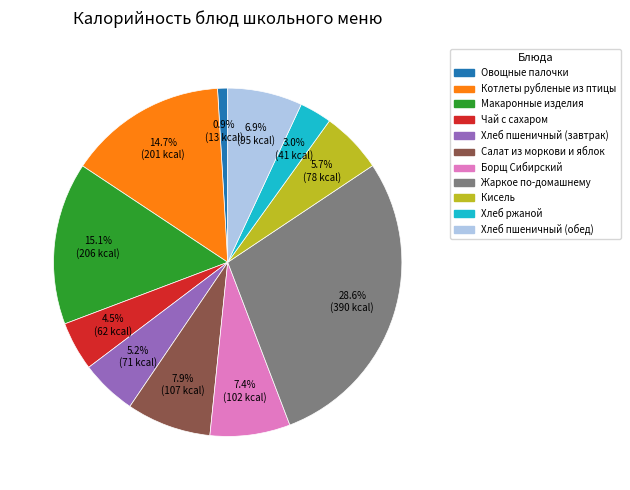

What is the ratio of the value at Хлеб пшеничный (обед) to the value at Борщ Сибирский?

0.9